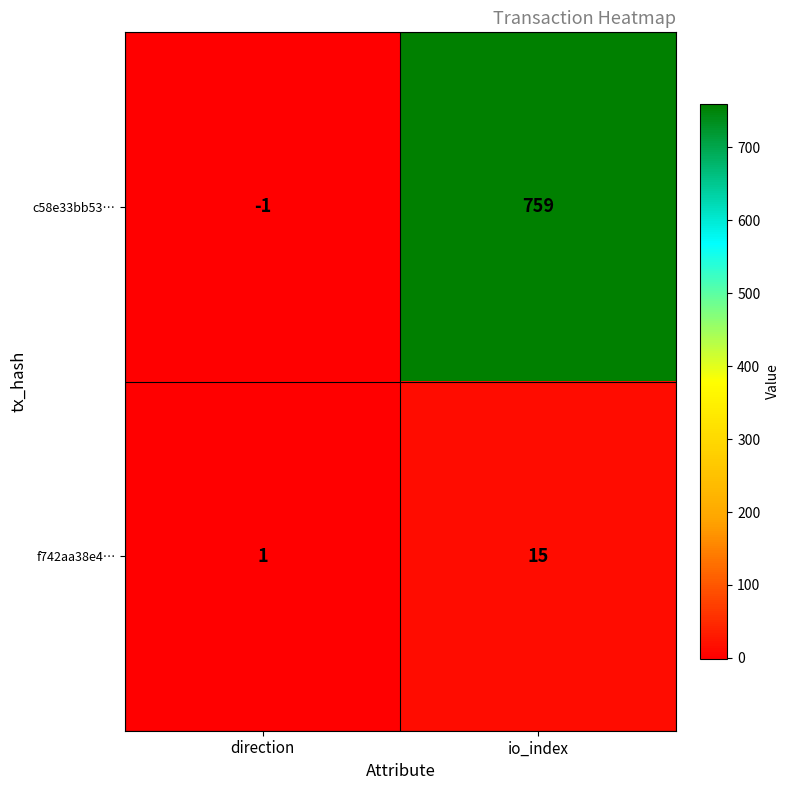

What is the smallest value displayed?

-1